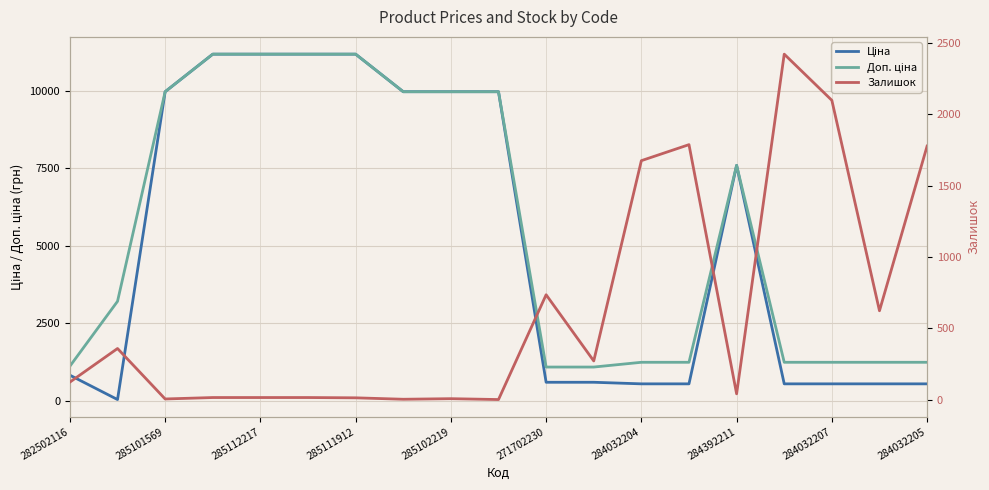

What position from the left is 285101569?

2